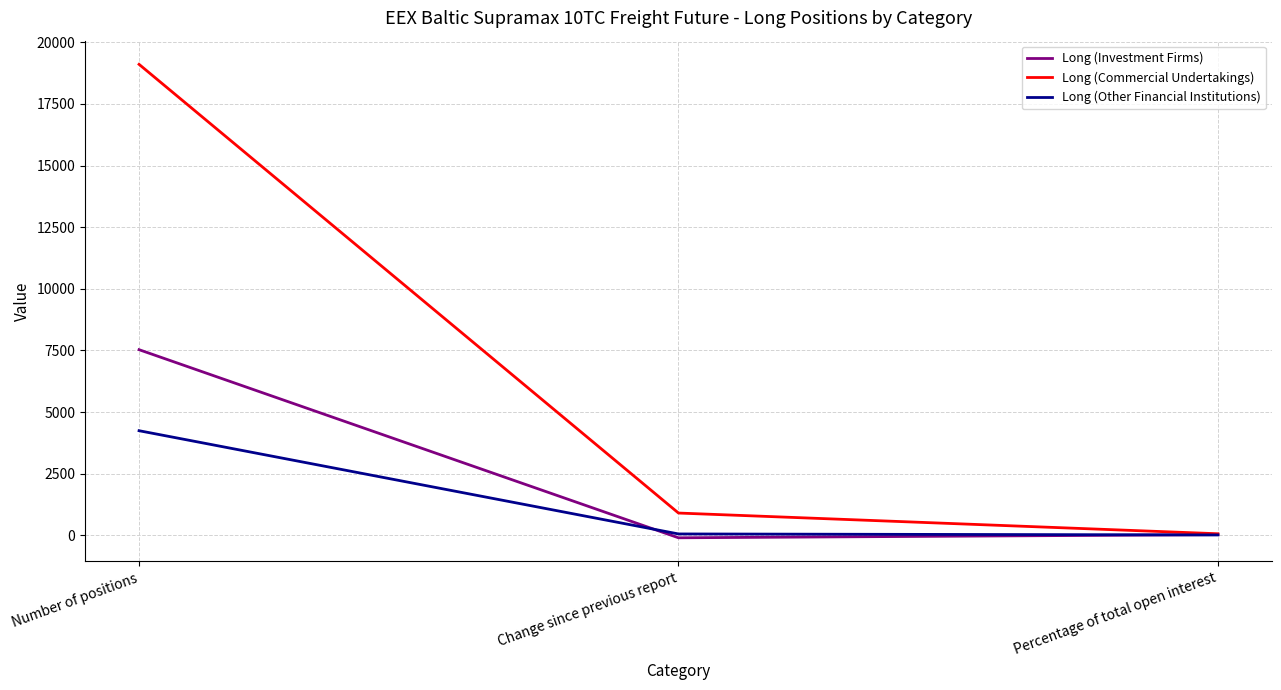

Which series has the largest range (max minus min)?

Long (Commercial Undertakings)